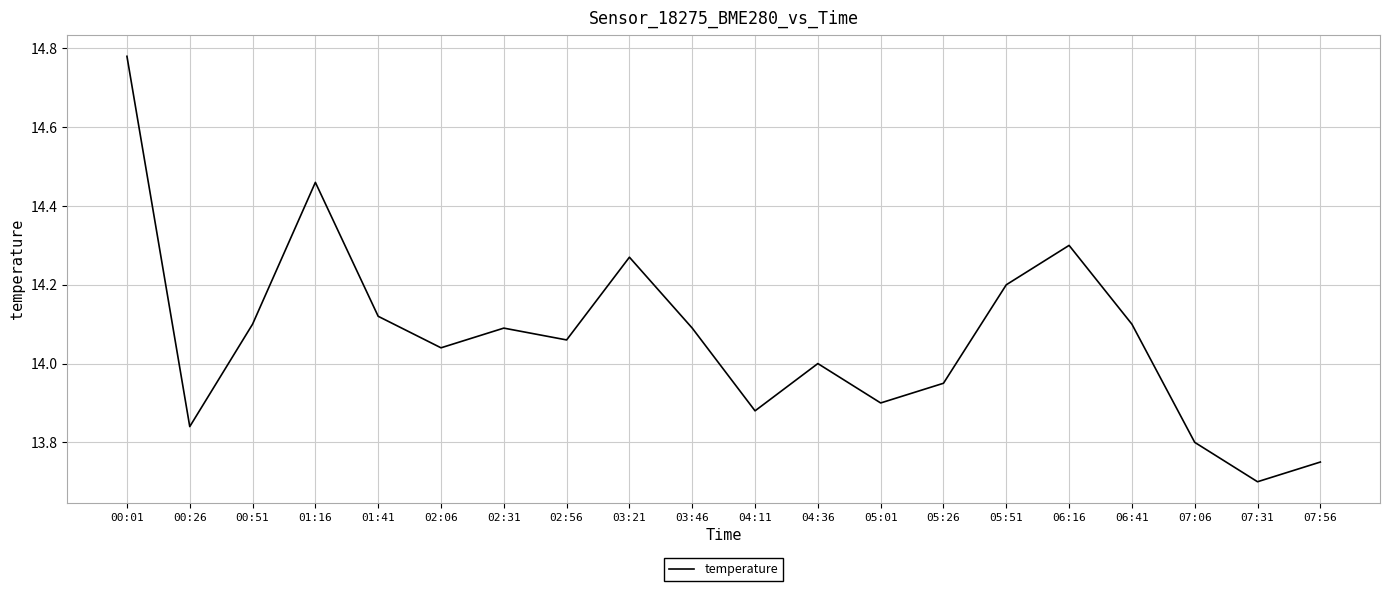

Does the chart display data point markers on the line(s)?

No